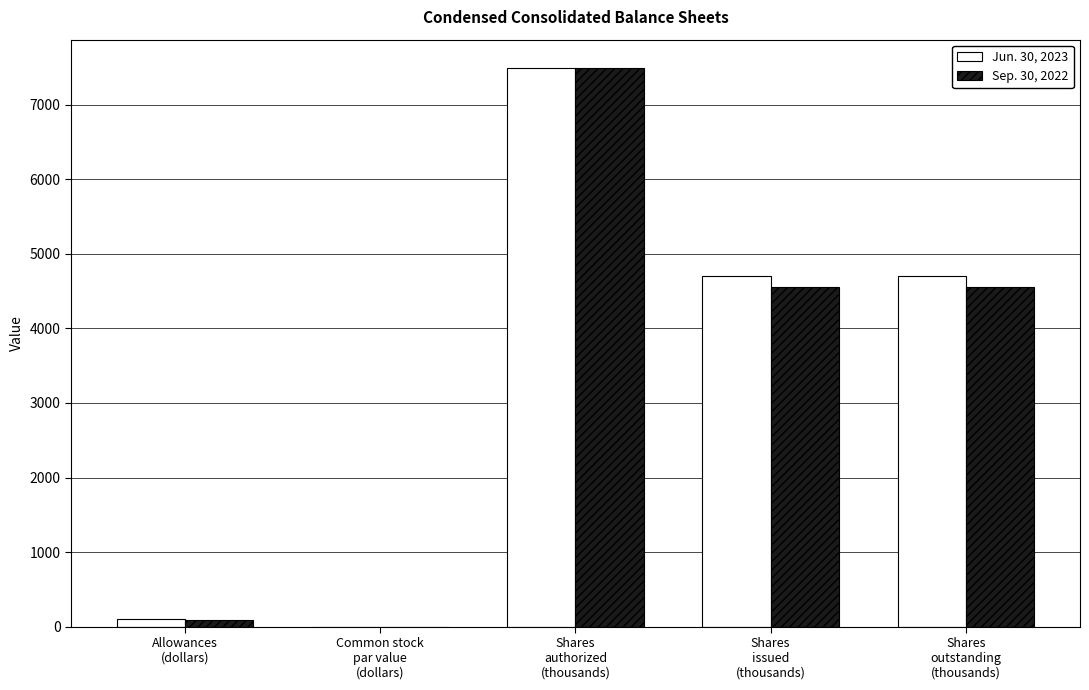

At which category does the chart reach its peak across all series?

Shares
authorized
(thousands)